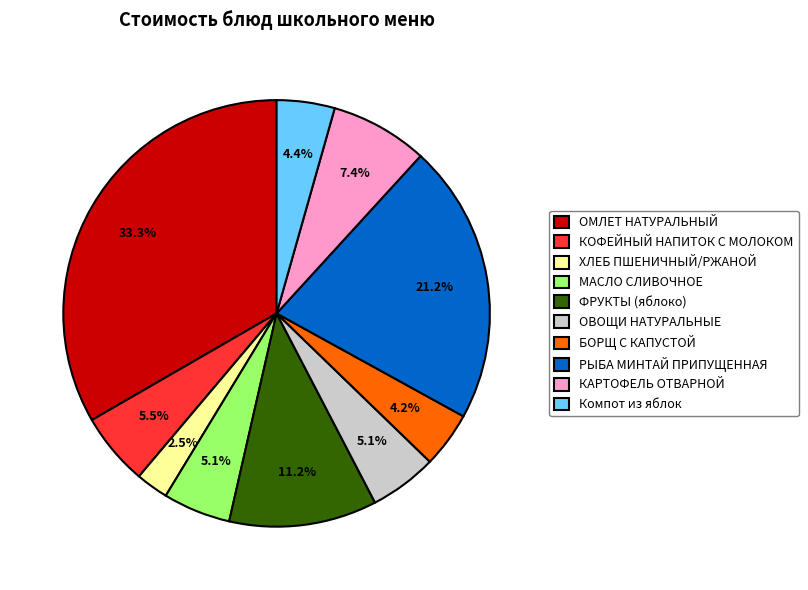

Which has a higher value, КОФЕЙНЫЙ НАПИТОК С МОЛОКОМ or РЫБА МИНТАЙ ПРИПУЩЕННАЯ?

РЫБА МИНТАЙ ПРИПУЩЕННАЯ